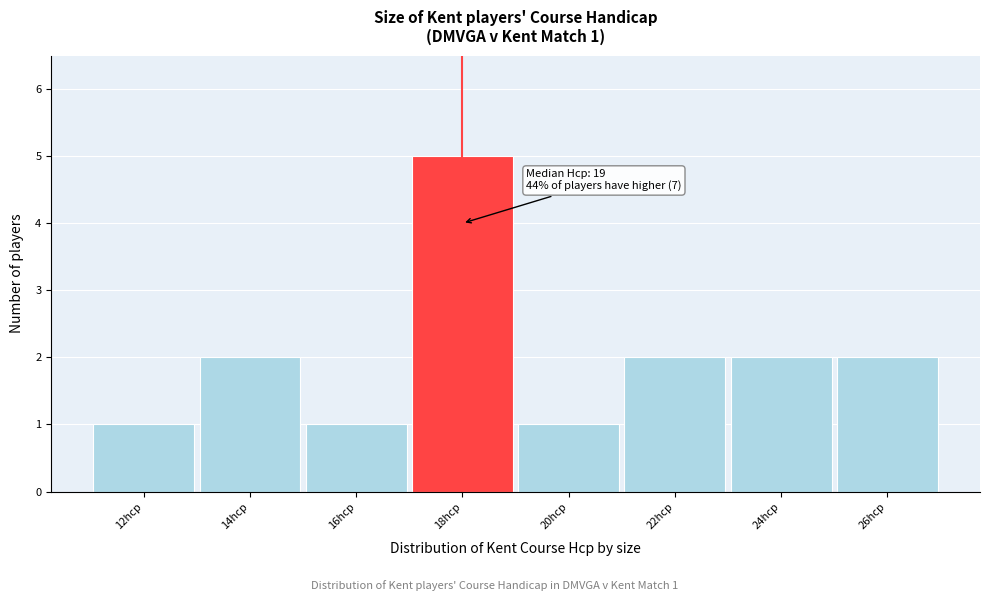

Reading right to left, transcribe all the data shown in this chart.

2	2	2	1	5	1	2	1